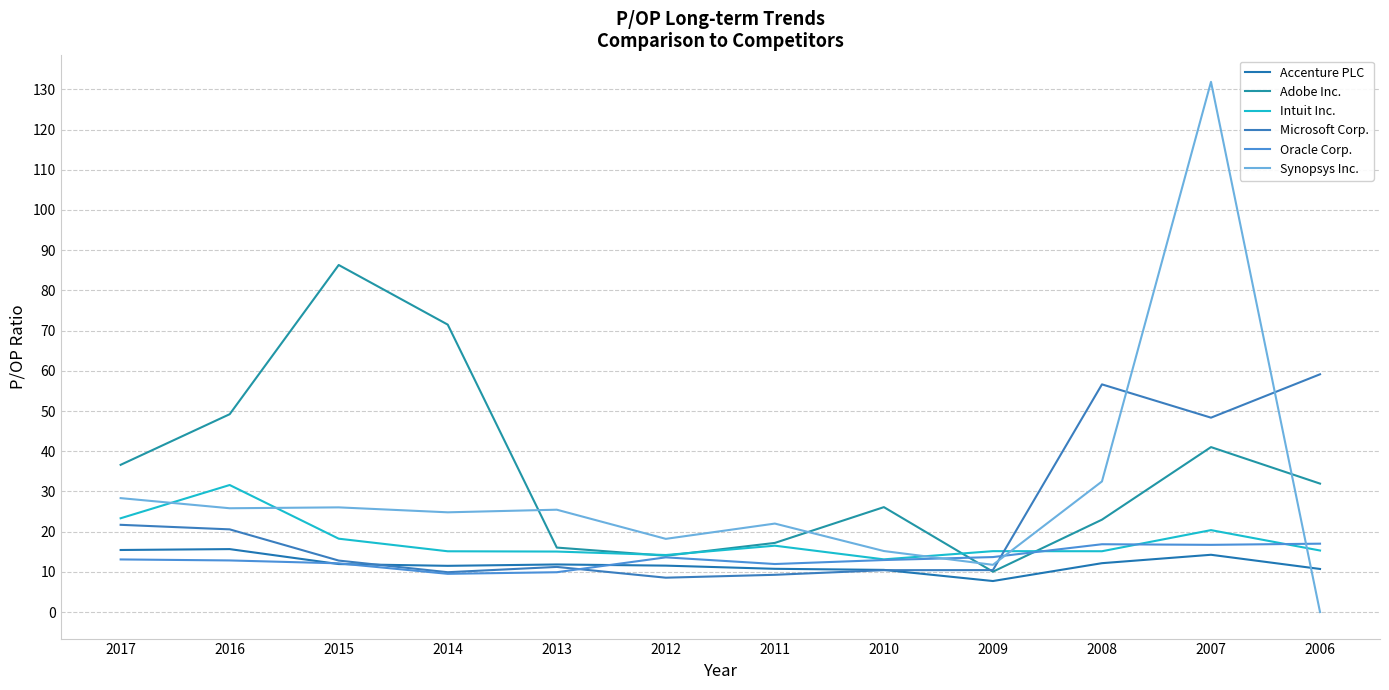

How many categories are shown in the chart?

12